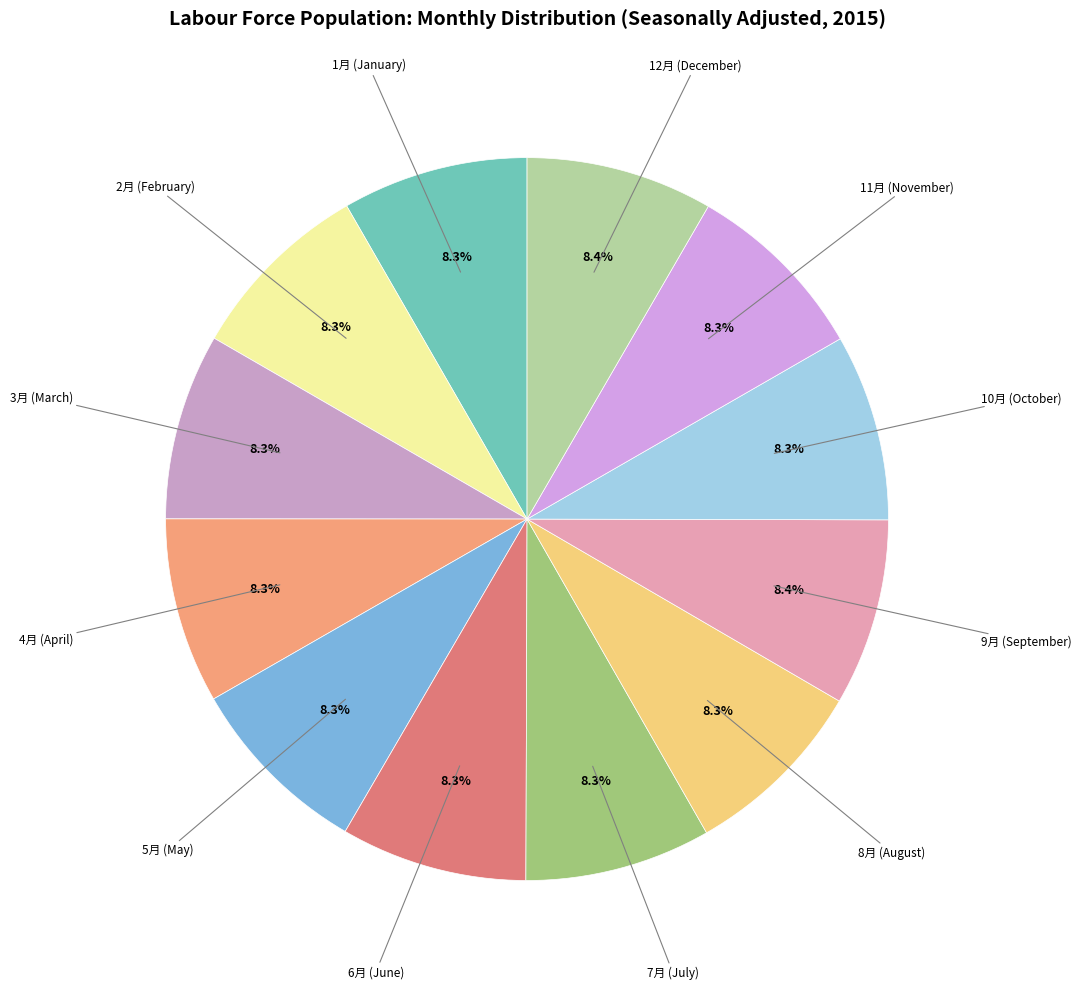

What portion of the pie excludes 5月?

91.7%